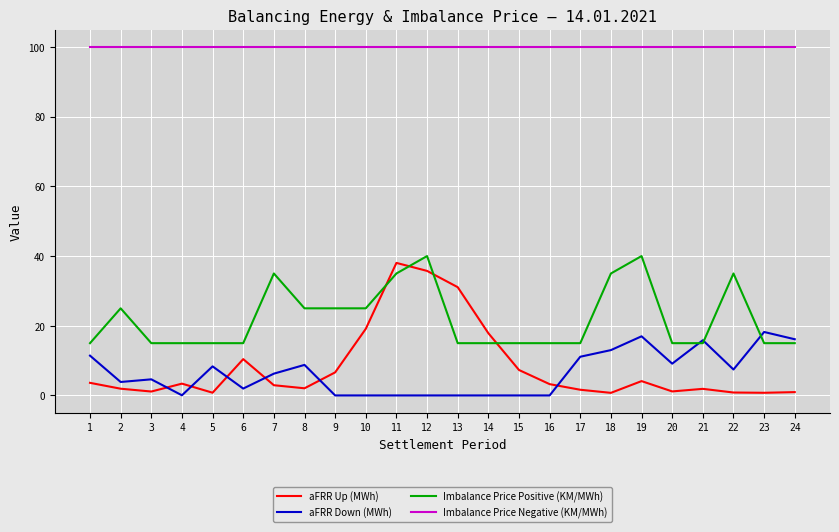

Which series has the largest total across all categories?

Imbalance Price Negative (KM/MWh)